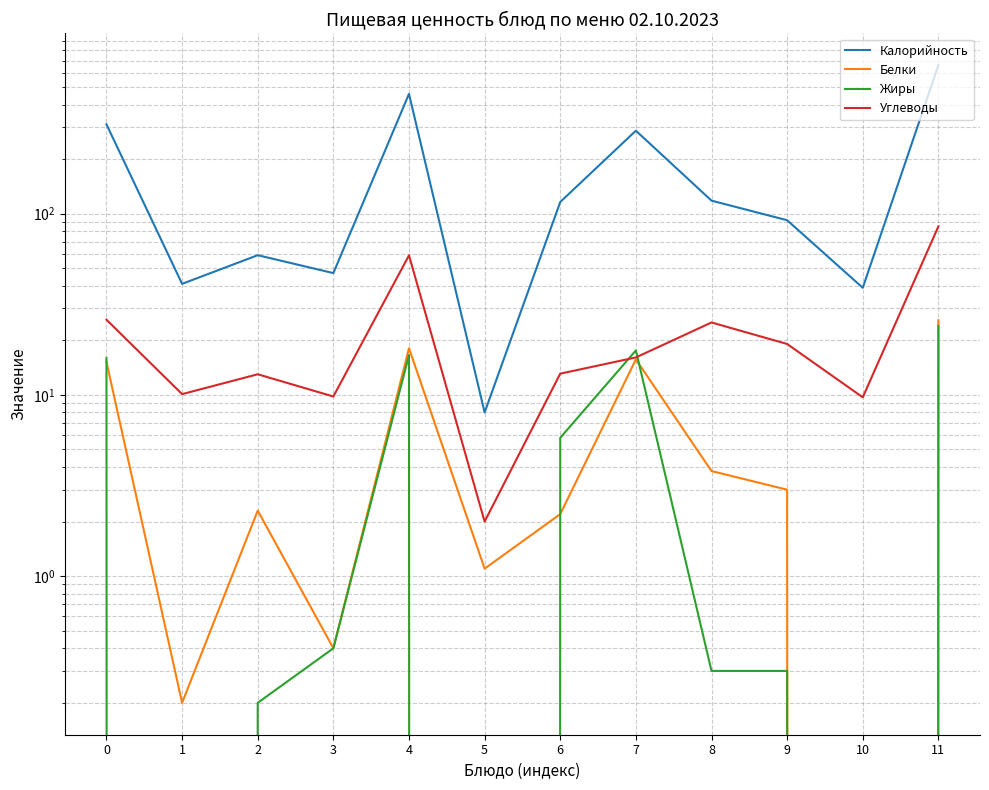

Which series has the widest spread of values?

Калорийность